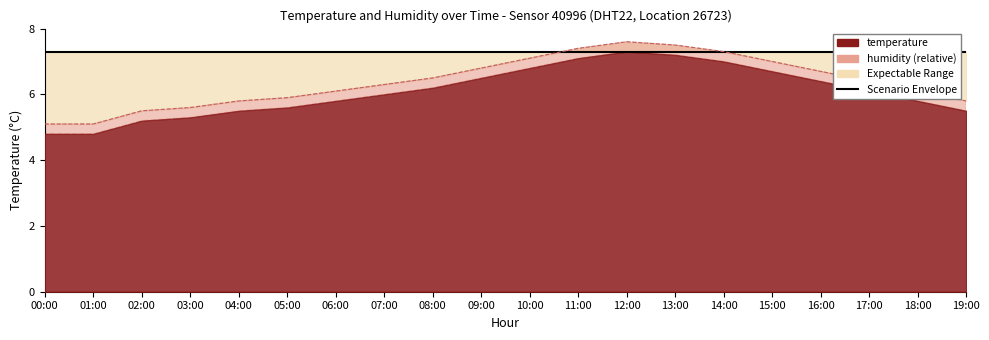

How many lines are shown in the chart?

1